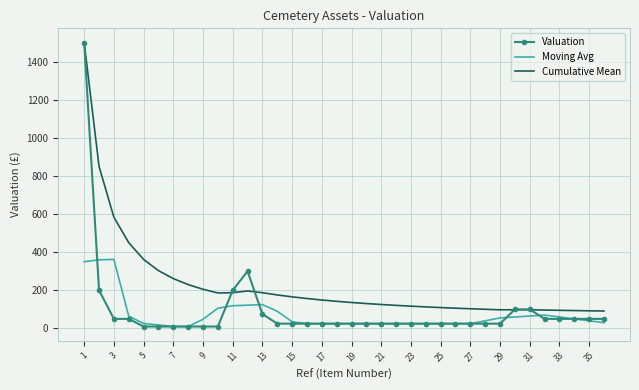

Which series has the widest spread of values?

Valuation